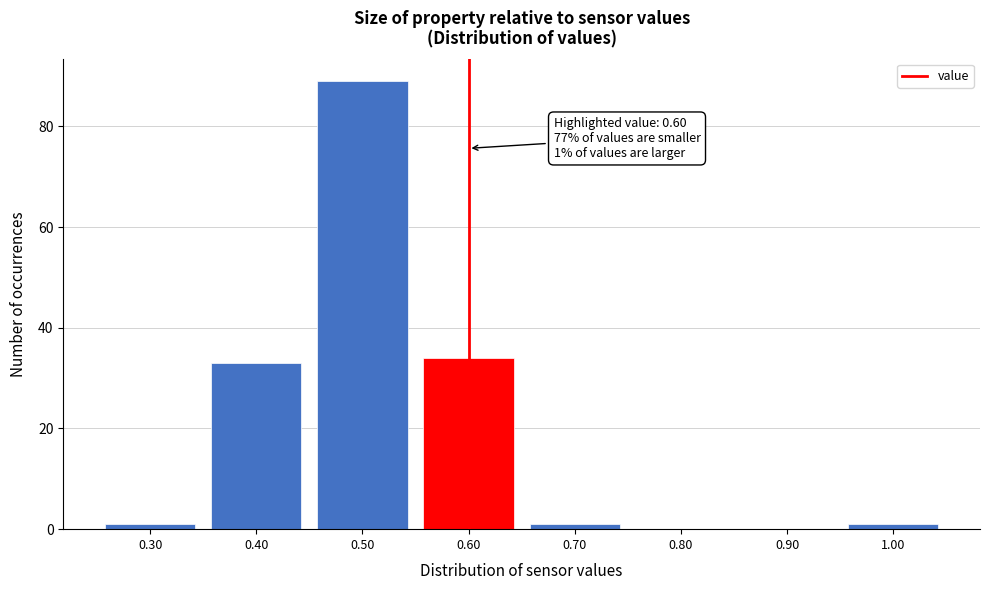

Over which range of the x-axis is the bar tallest?

0.45 to 0.55